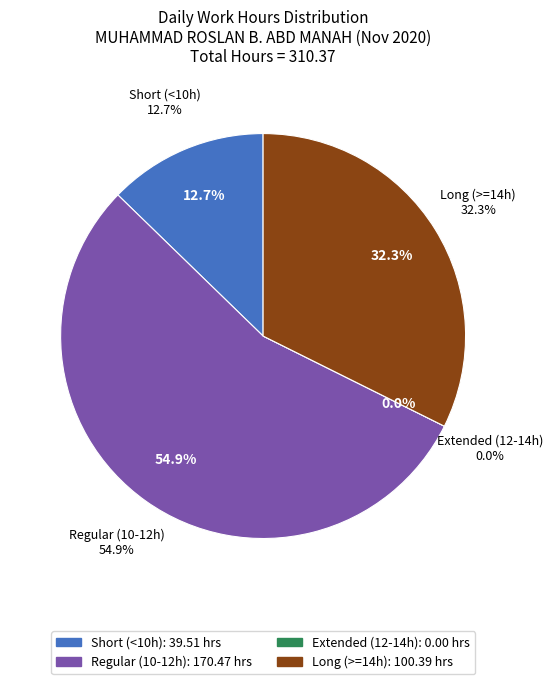

Do Day 21 and Day 13 together represent more than half of the pie?

No